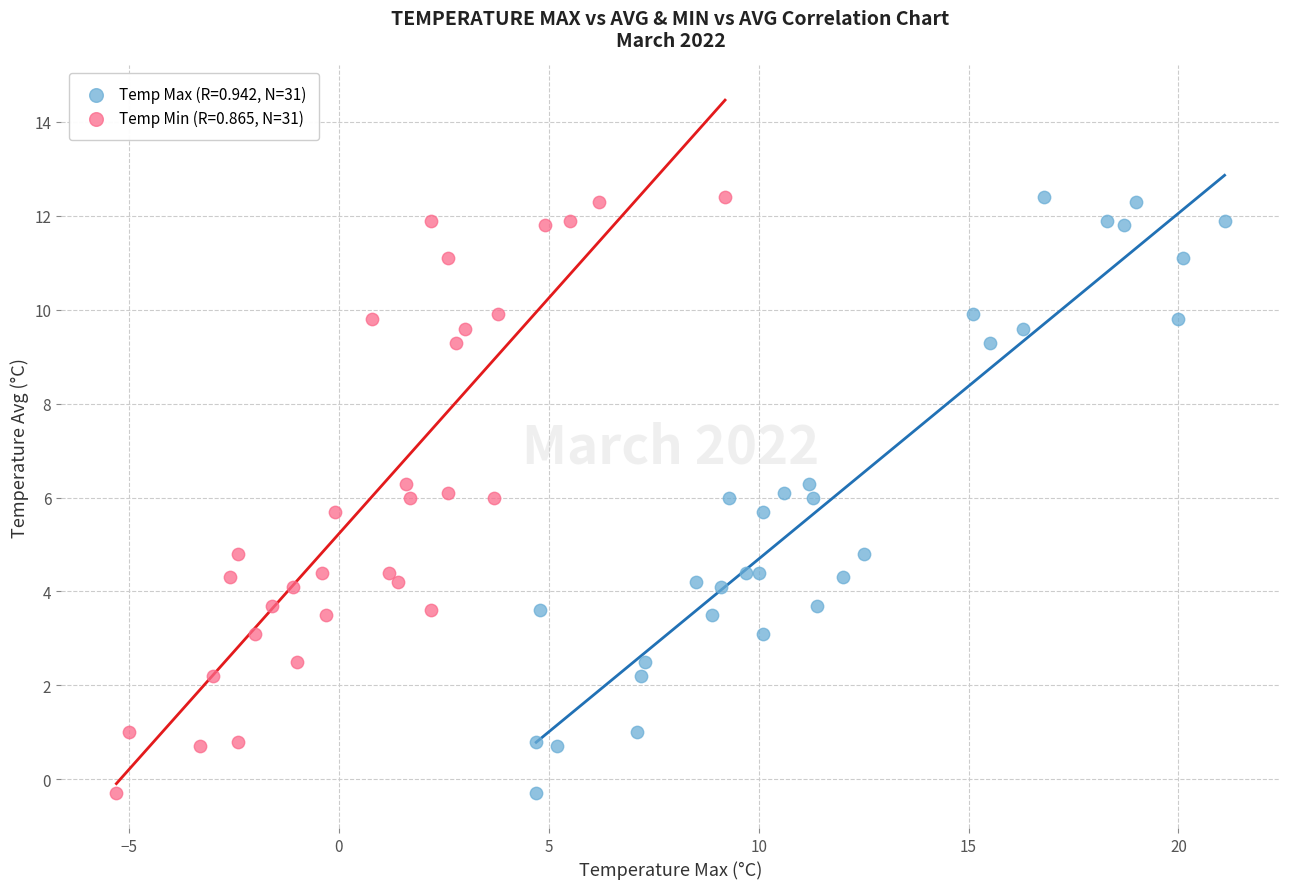

What are all the series names shown in the legend?

Temp Max (R=0.942, N=31), Temp Min (R=0.865, N=31)